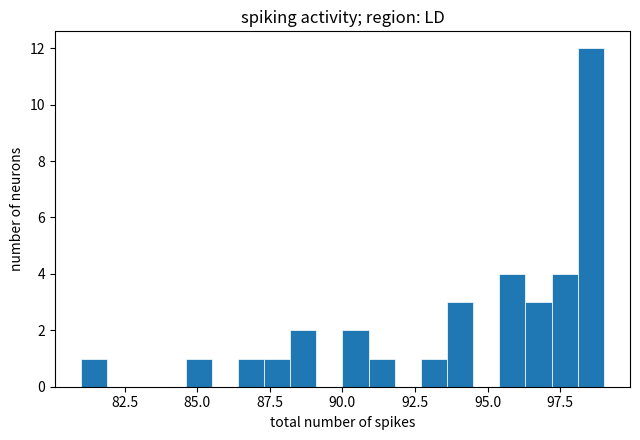

Around what value on the x-axis is the tallest bar? Give the approximate position of its centre, as read against the axis.

98.5